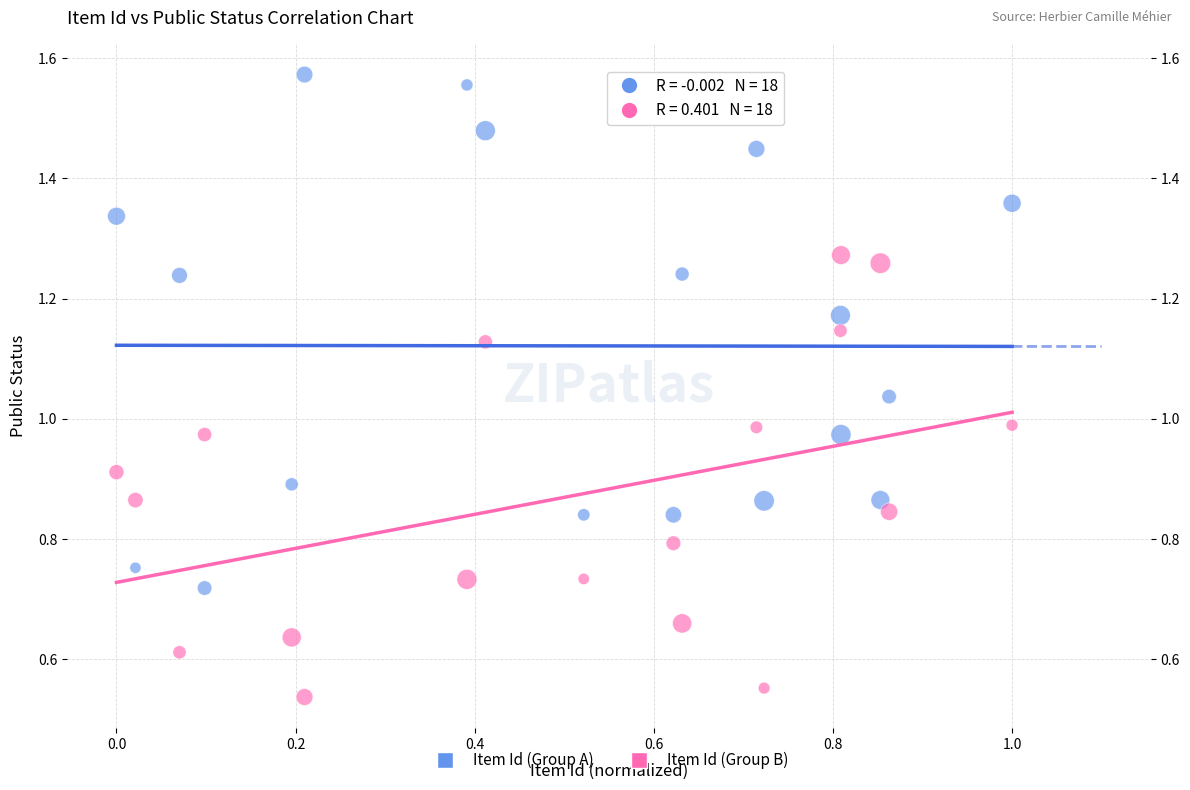

Which series contains the highest Y value?

Item Id (Group A)